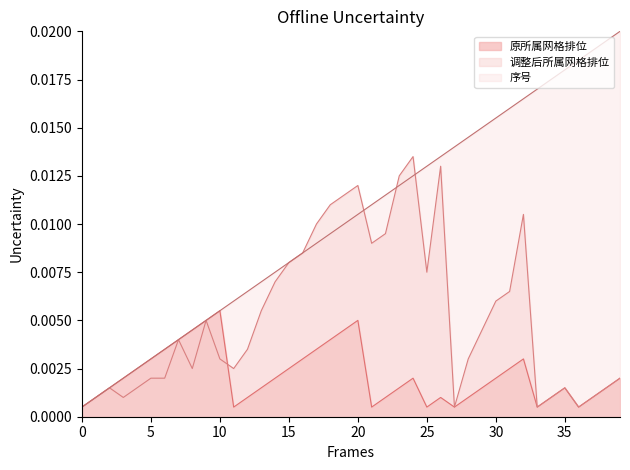

How many lines are shown in the chart?

3